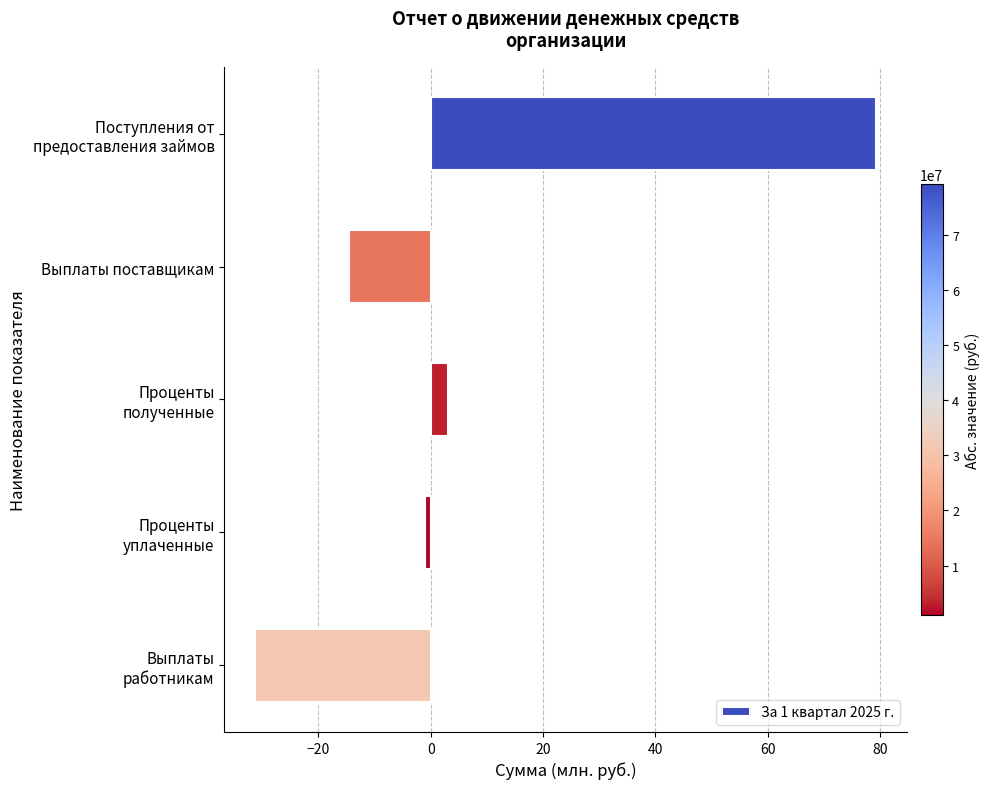

List the labels in order of value, smallest first.

Выплаты
работникам, Выплаты поставщикам, Проценты
уплаченные, Проценты
полученные, Поступления от
предоставления займов